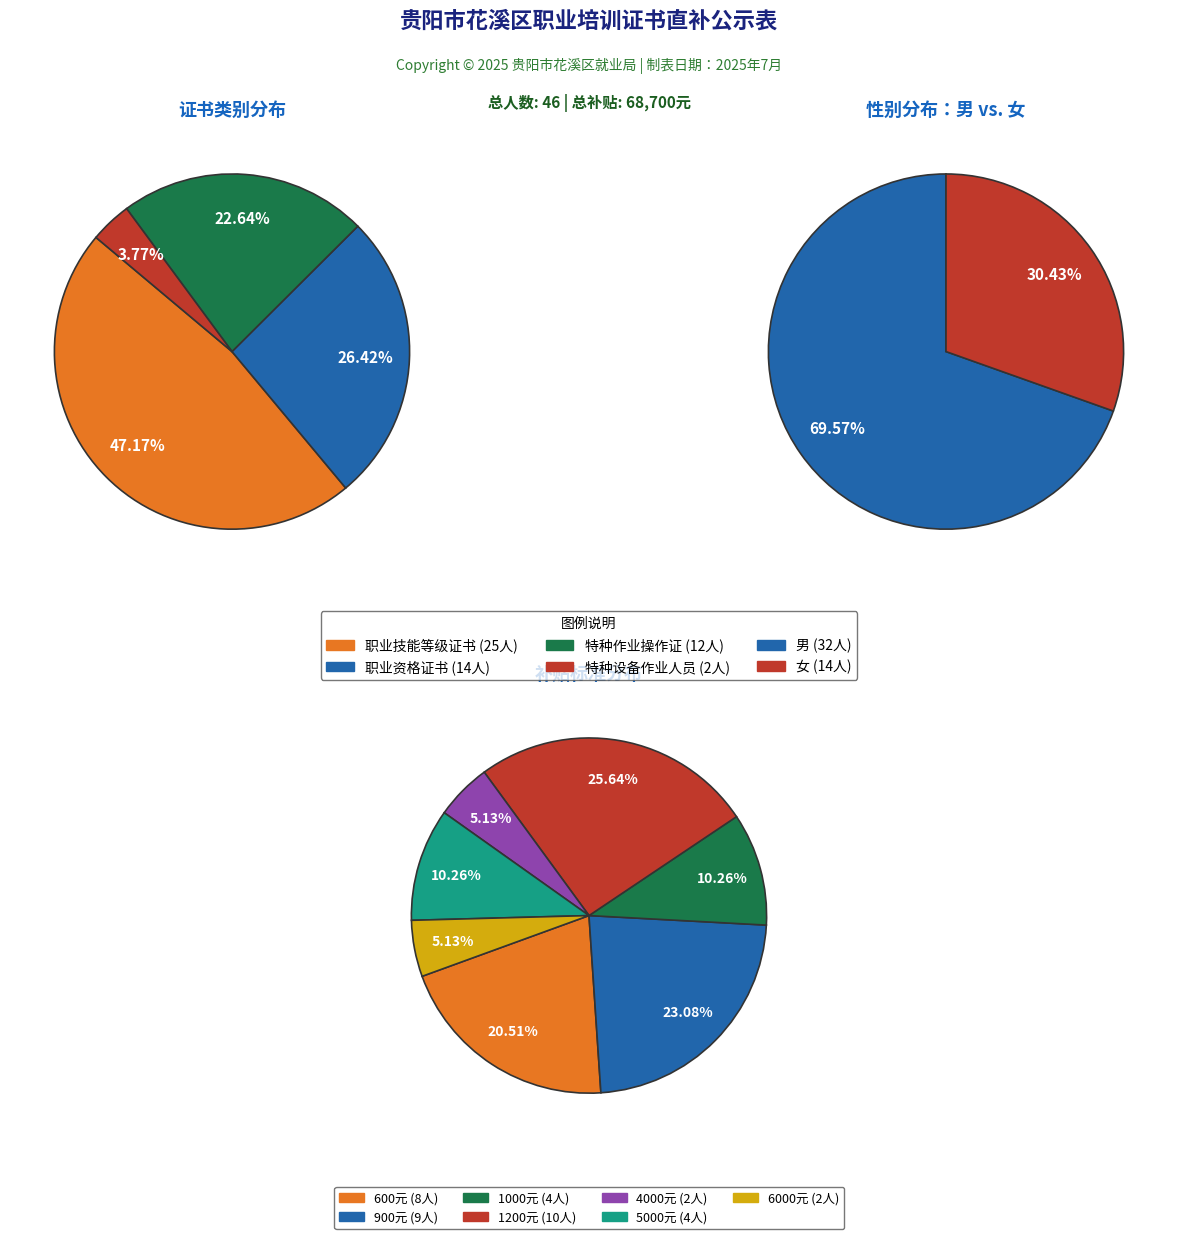

Is it true that 特种作业操作证 is 23% of the pie?

True